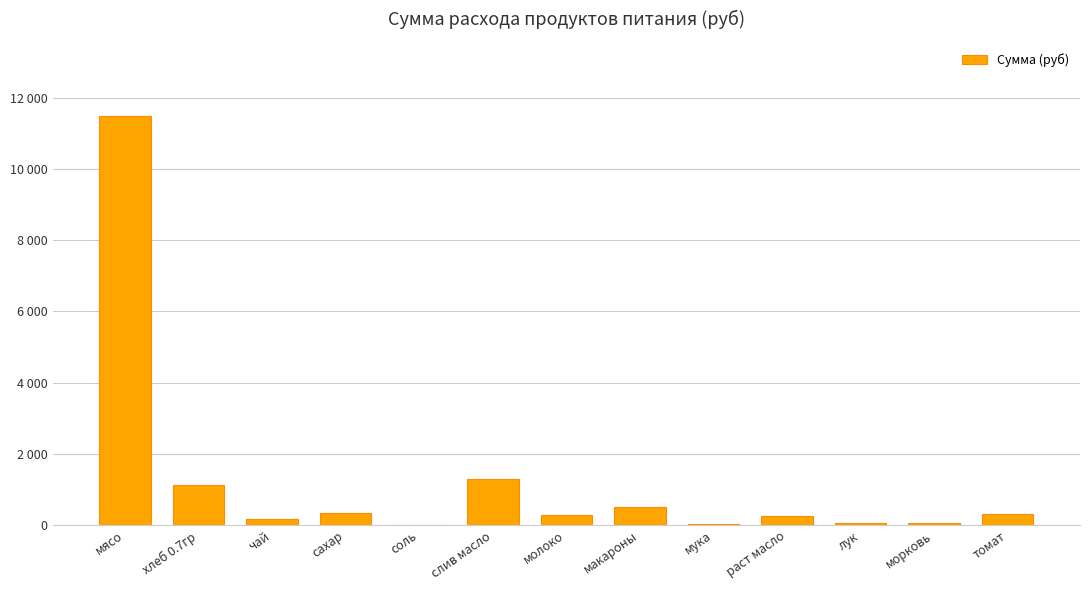

What is the sum of all values?

15914.1